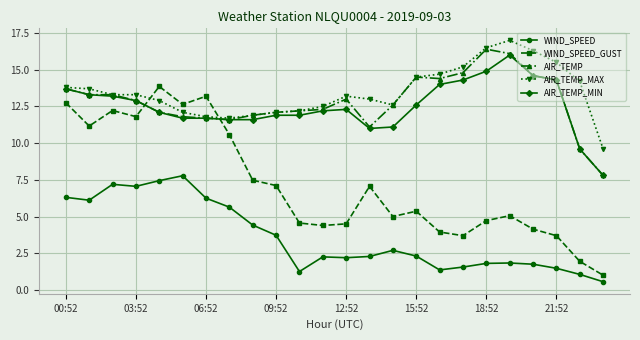

True or false: WIND_SPEED and AIR_TEMP_MAX intersect in this chart.

False